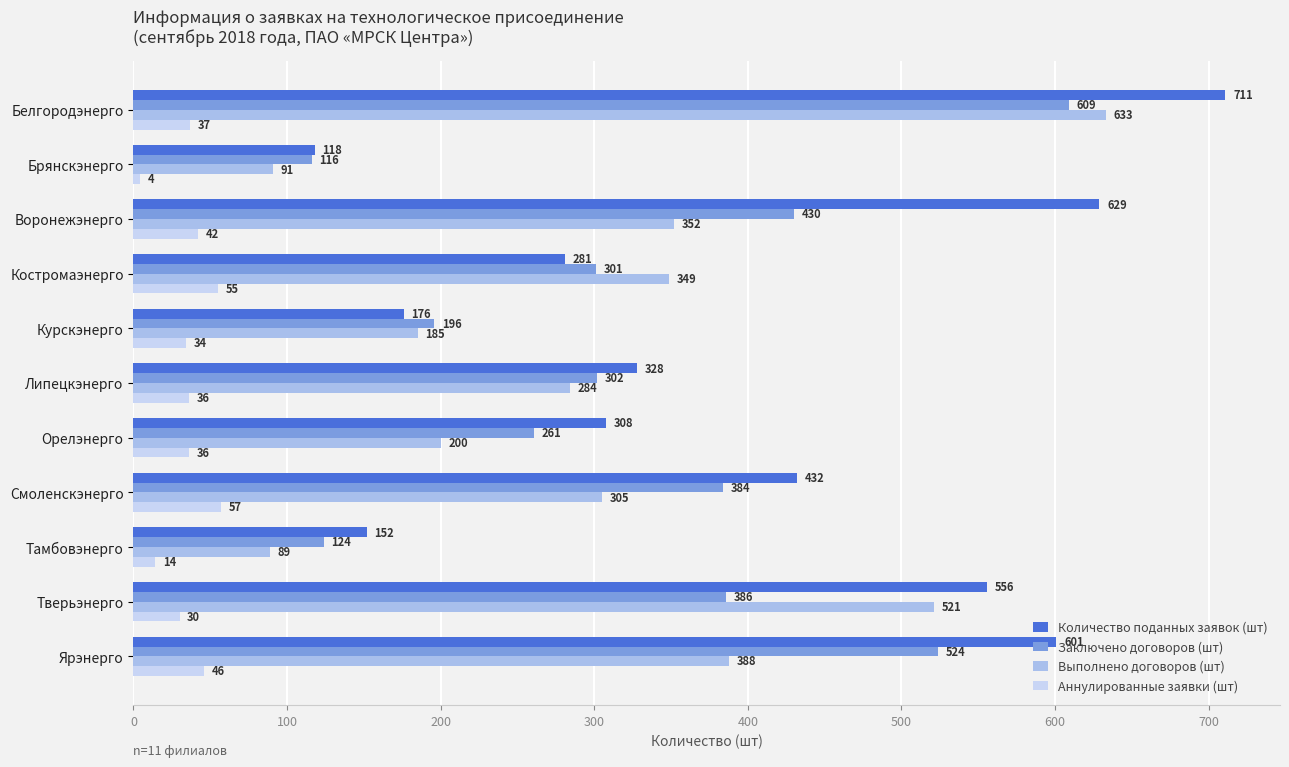

How many data points in Количество поданных заявок (шт) are less than 328?

5